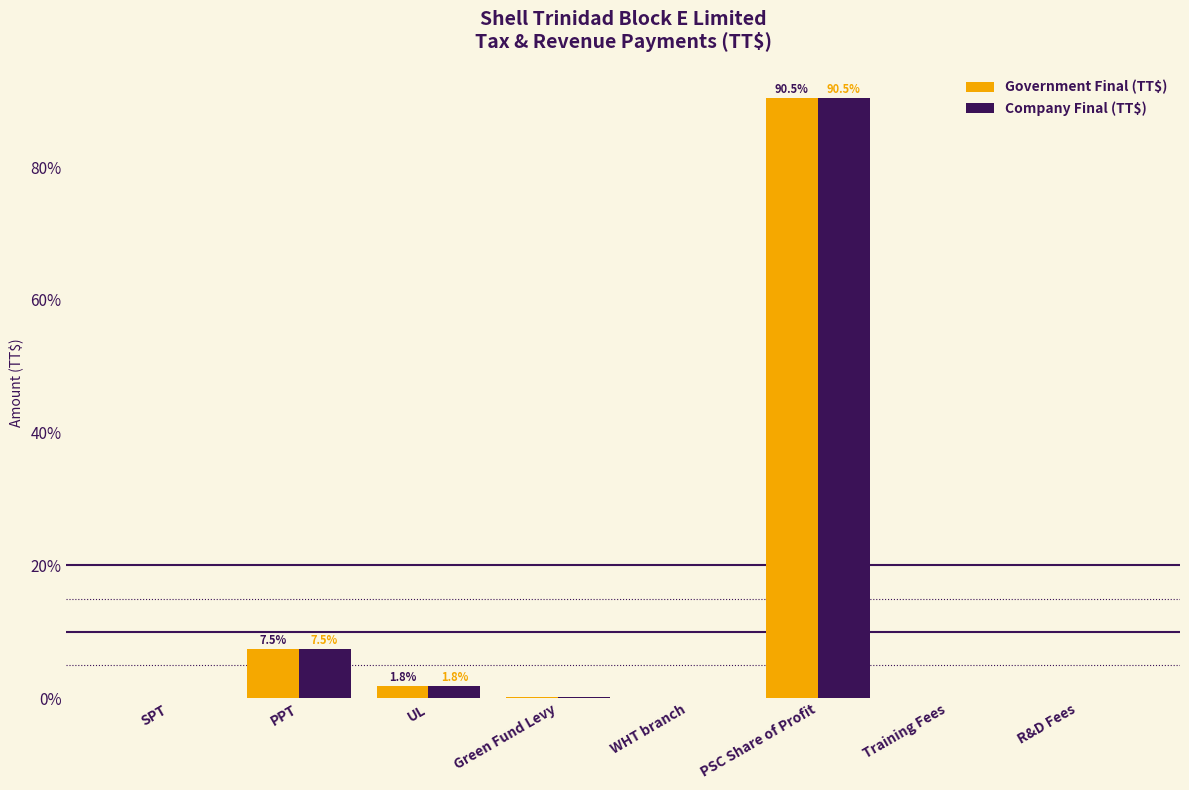

At which label is Government Final (TT$) closest to 45?

PPT